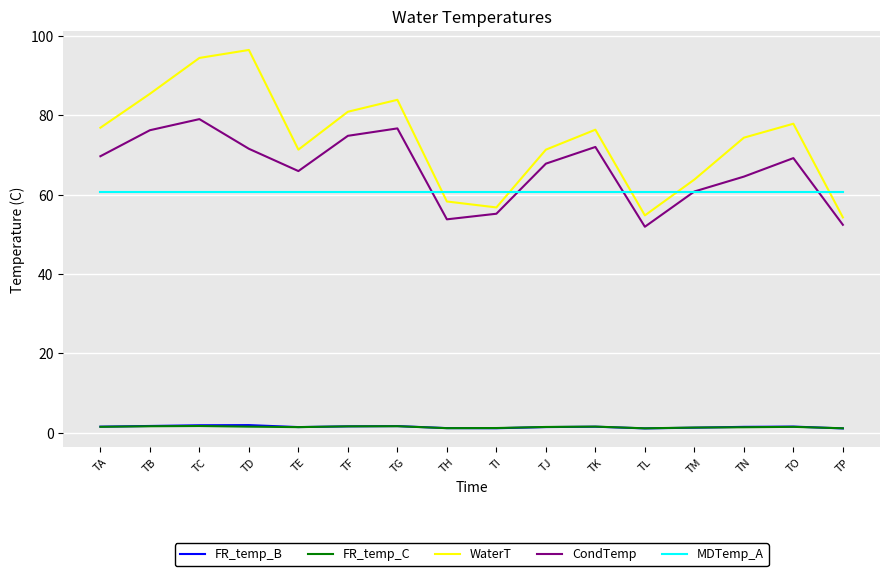

Which series changed the most between TJ and TL?

WaterT